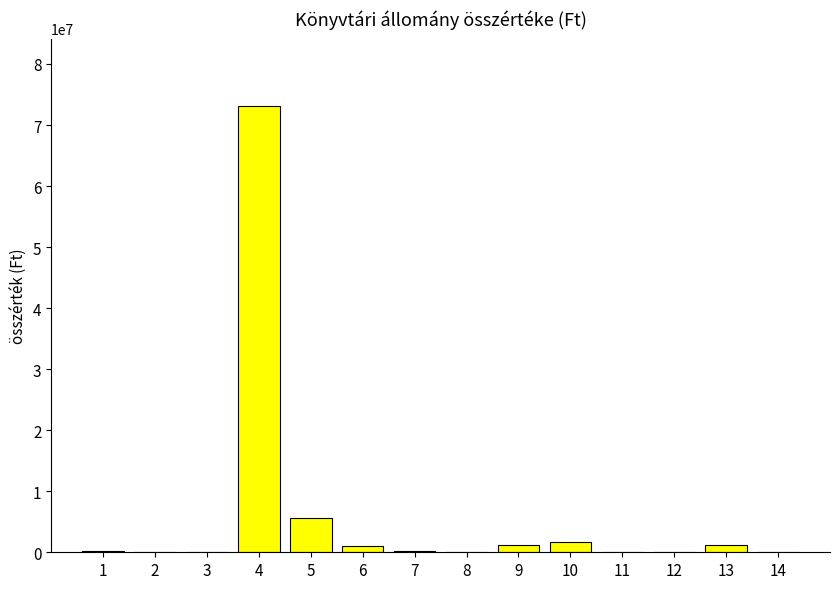

What is the greatest value displayed?

73191604